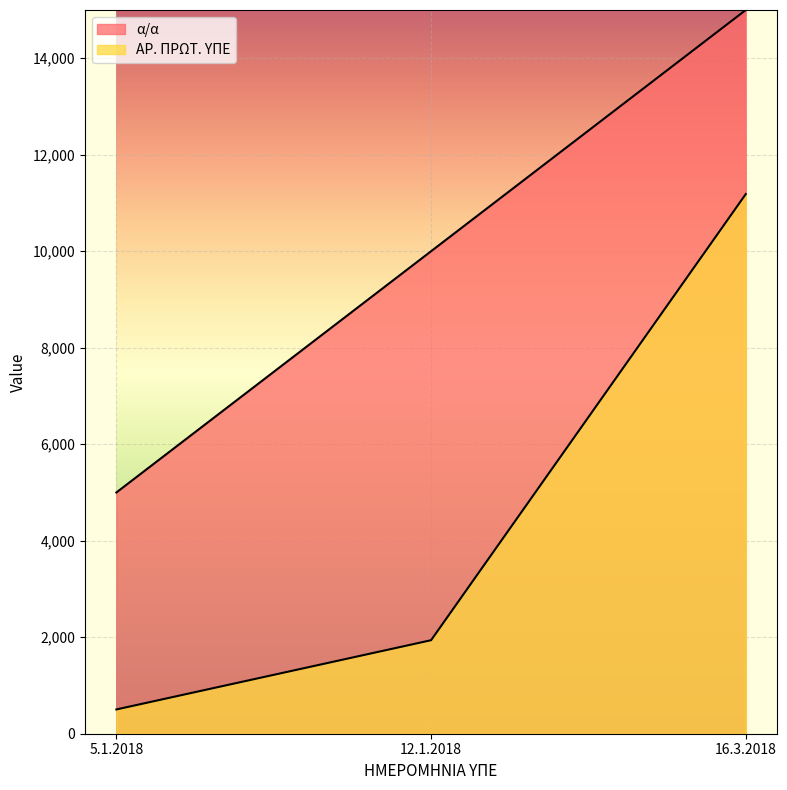

What is the value of the ΑΡ. ΠΡΩΤ. ΥΠΕ point at the 2nd from the left?

1938